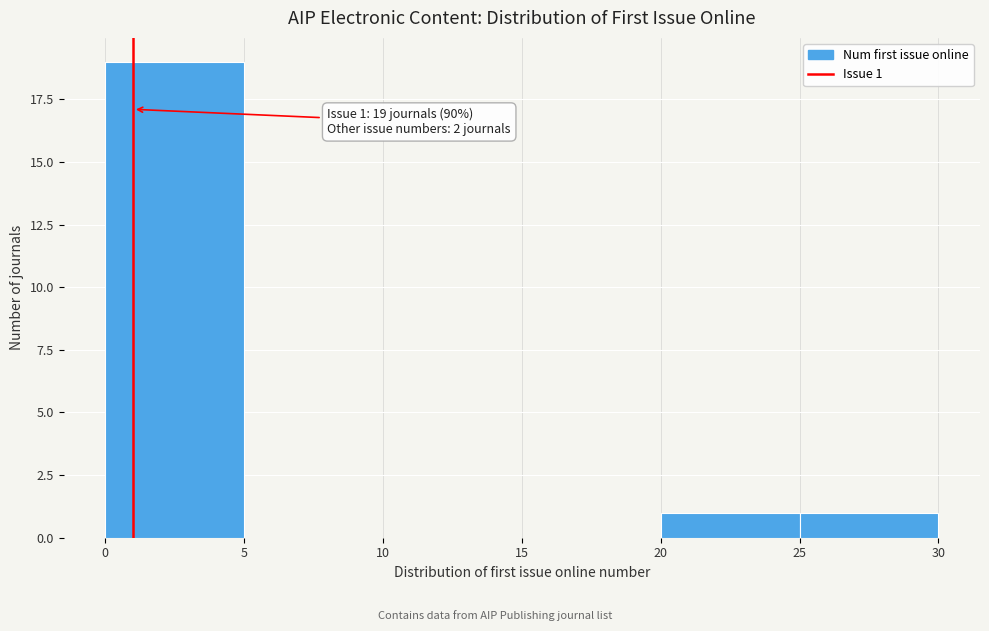

Which range on the x-axis has the tallest bar?

0 to 5